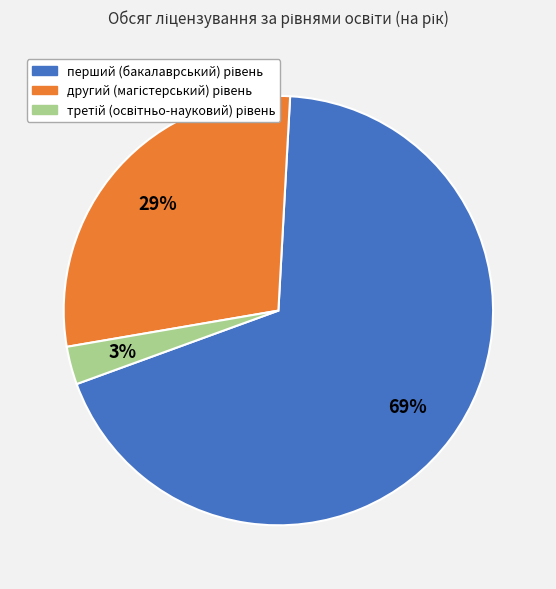

To the nearest percent, what is the average slice percentage?

33%